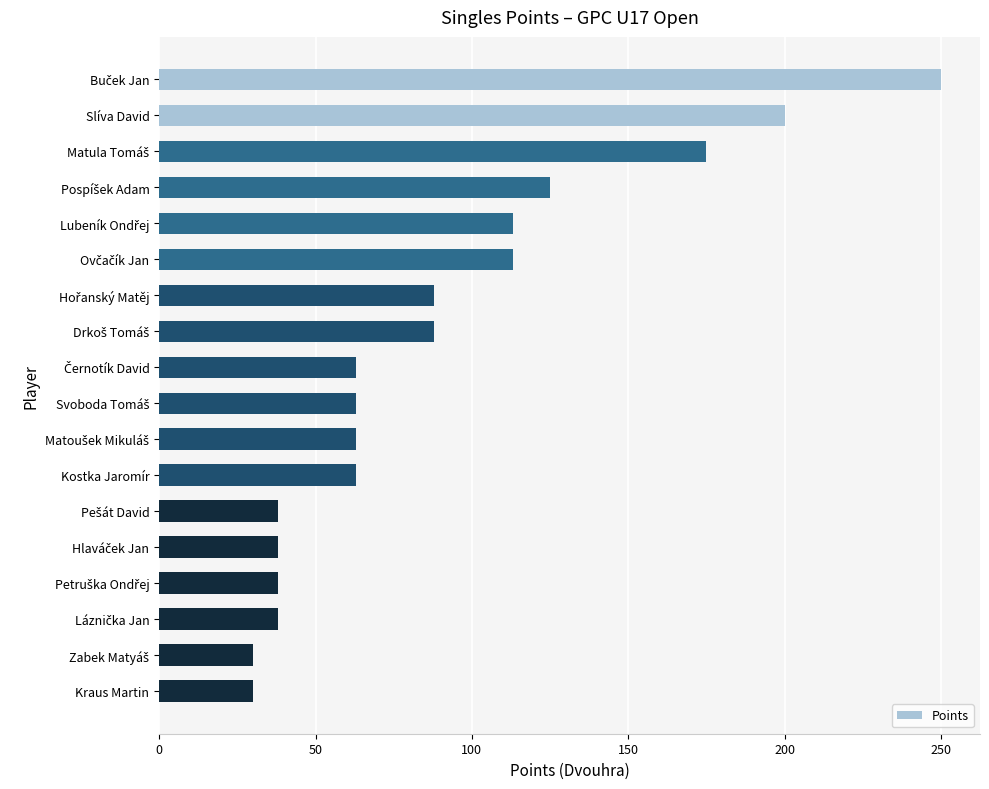

What is the value of the 15th bar from the top?

38